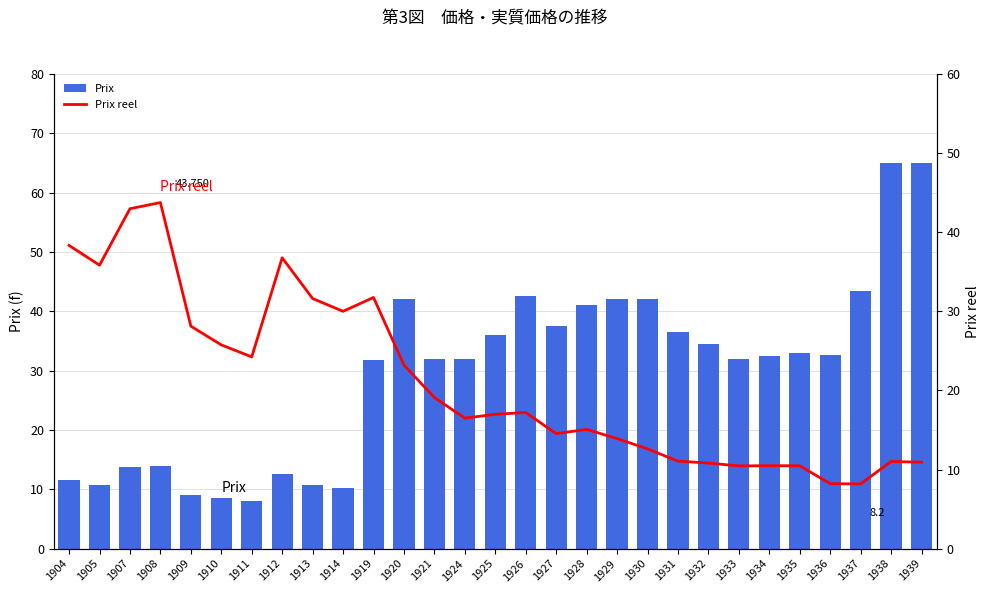

What is the average value of the Prix reel series?

21.0